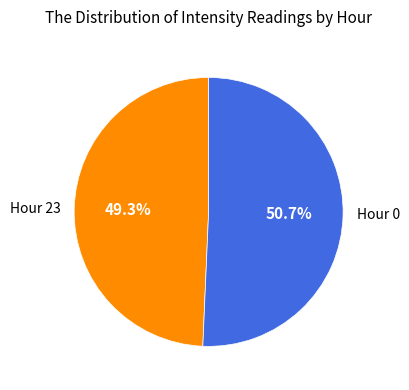

Rank the categories by value from highest to lowest.

Hour 0, Hour 23